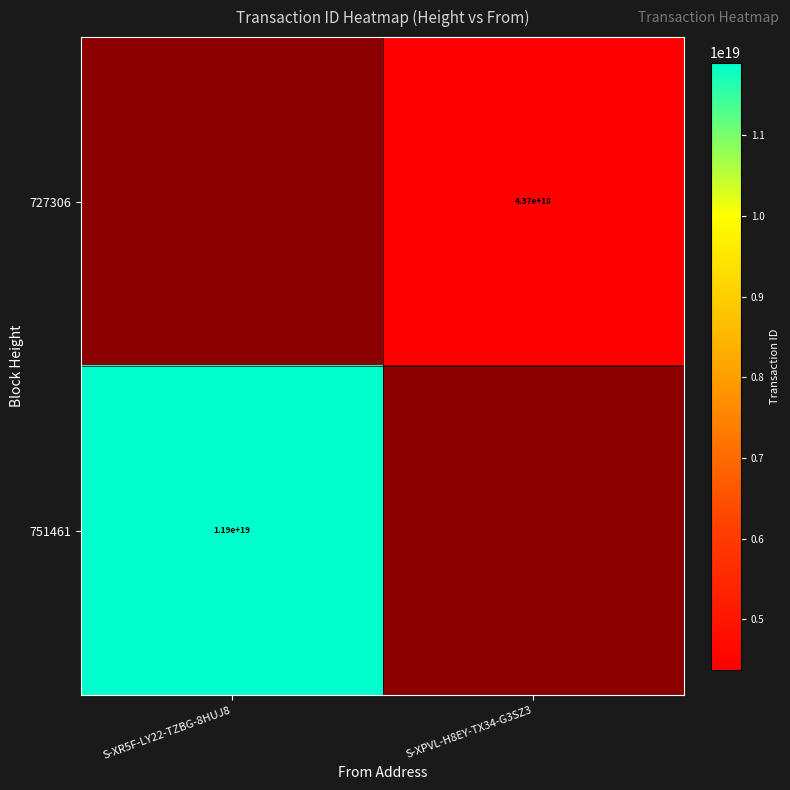

What is the smallest value displayed?

4374753814420543488.0